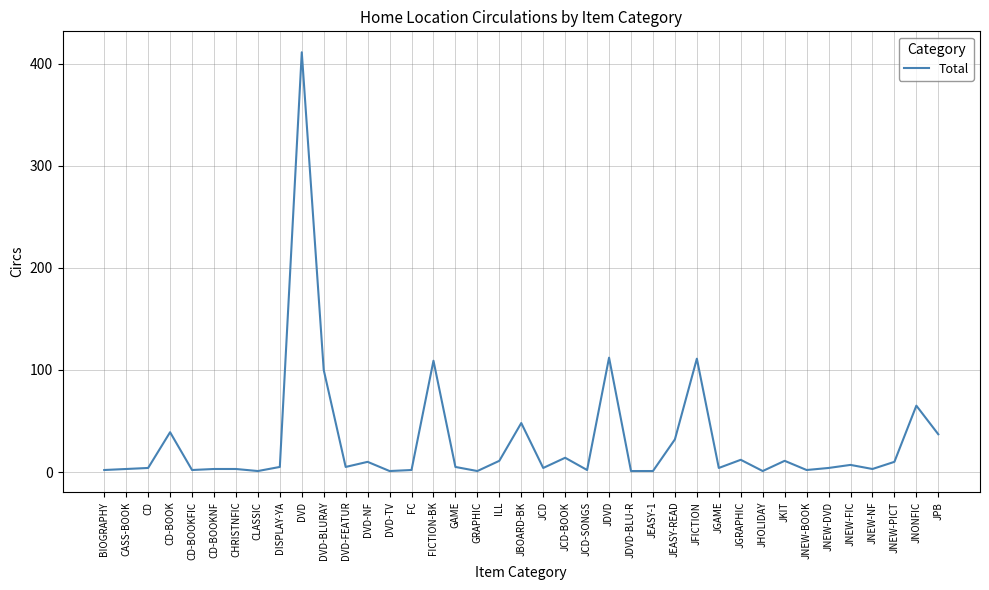

How many lines are shown in the chart?

1